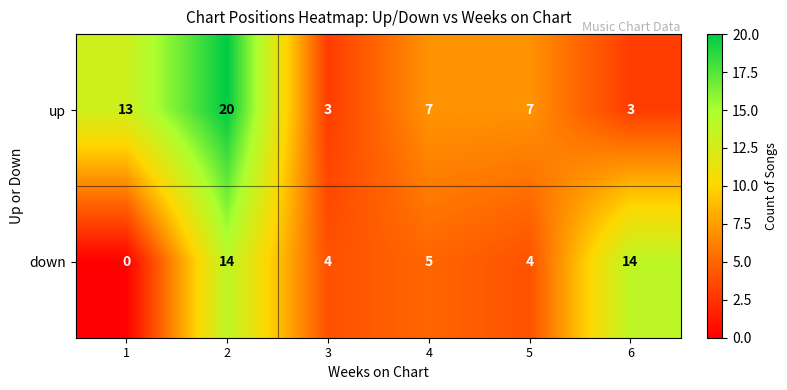

How many distinct data groups are displayed?

2